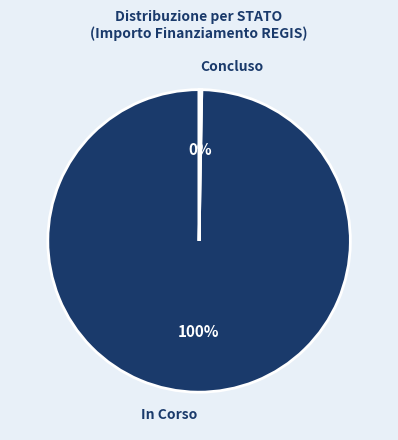

The Concluso slice represents 0% of the pie. True or false?

True